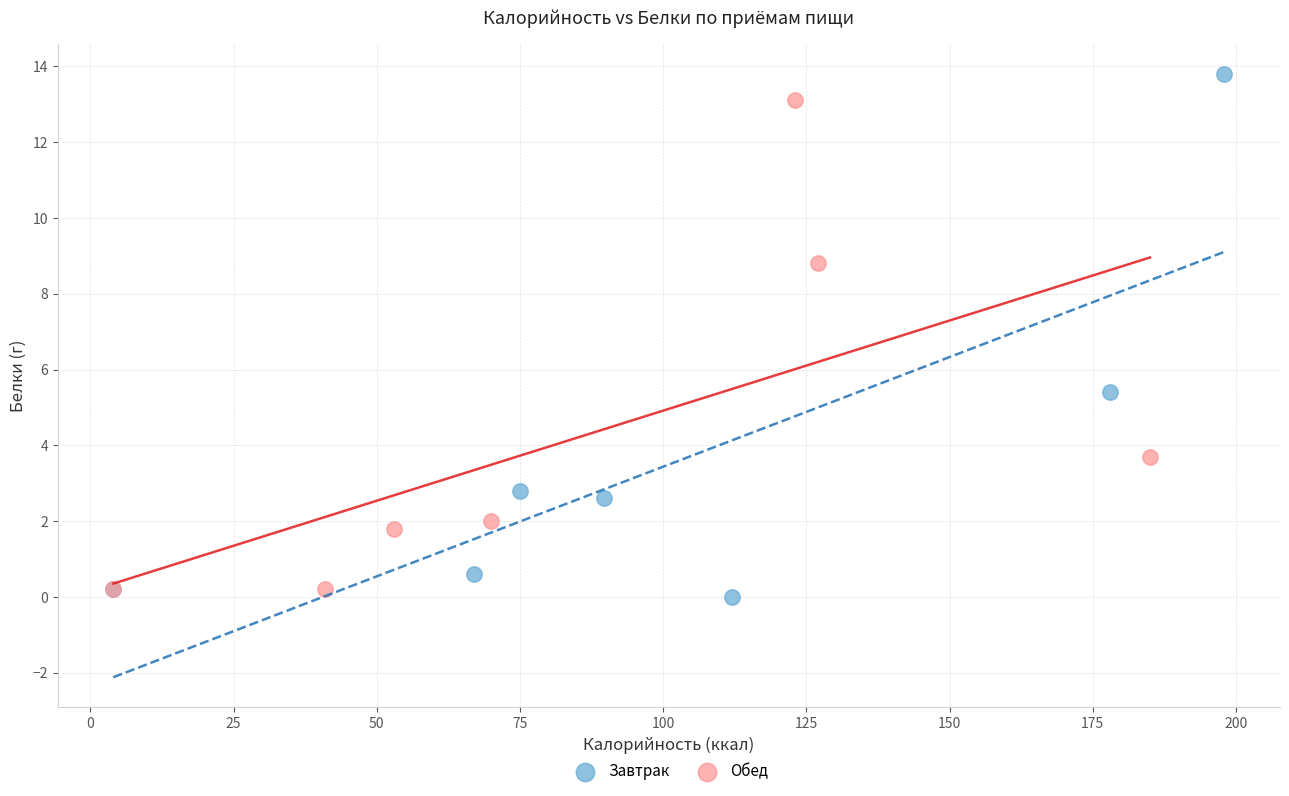

Which series reaches the minimum Y coordinate?

Завтрак